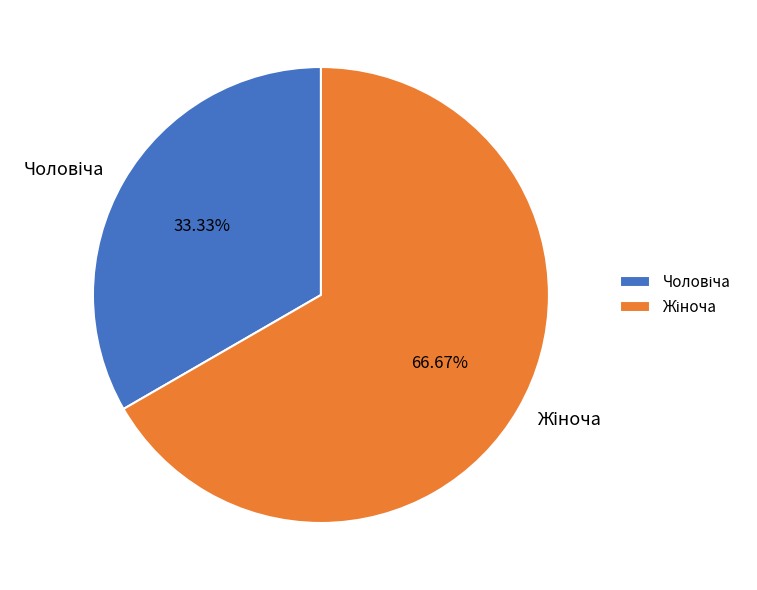

Does any single category account for the majority?

Yes